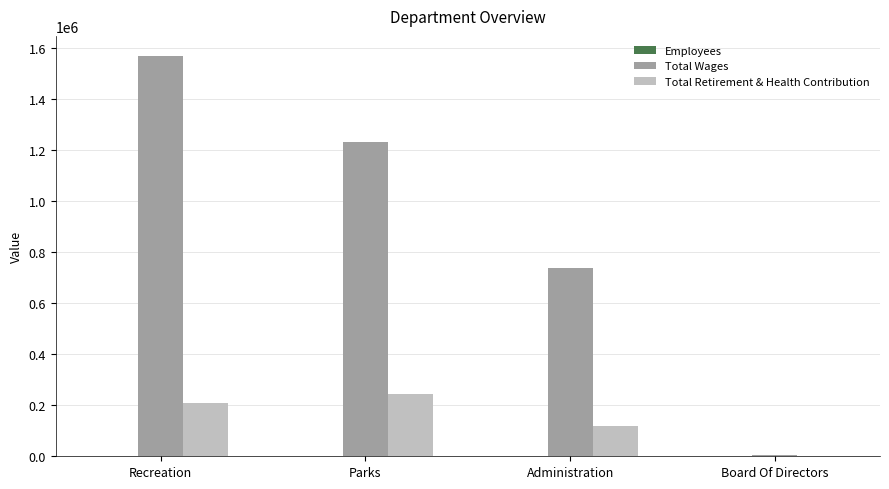

What is the sum of all Total Wages values?

3540626